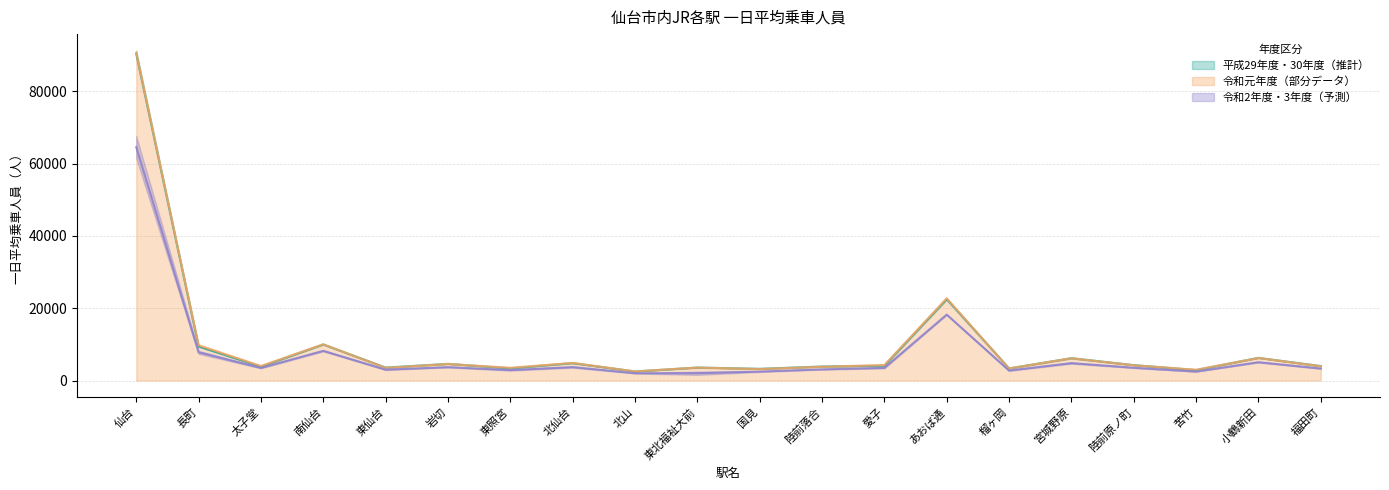

True or false: 令和元年度（部分データ） has a value of 7382 at 愛子.

False